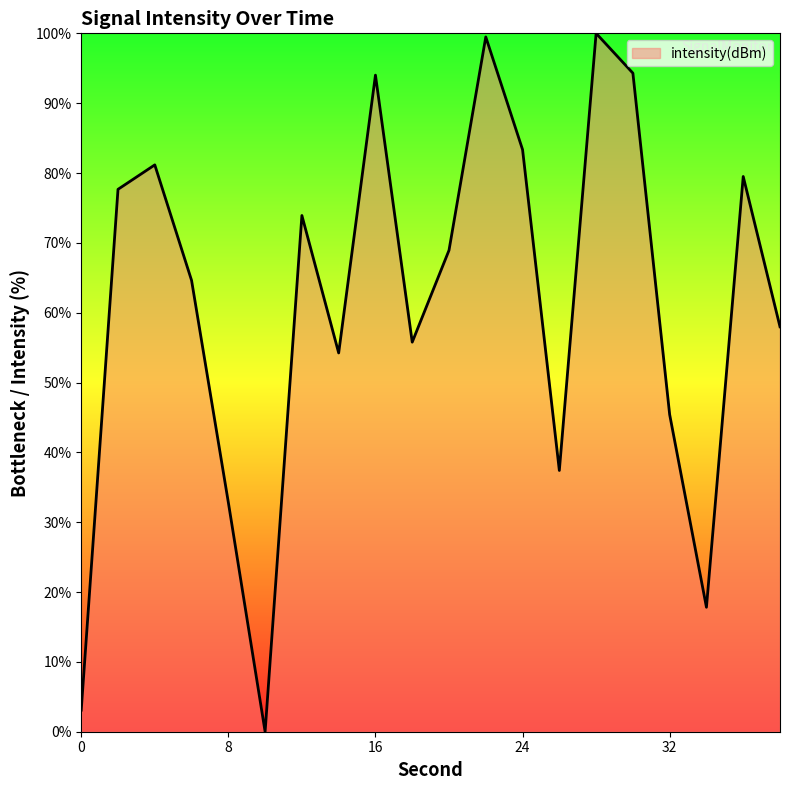

What is the difference between the maximum and minimum values?

100.0